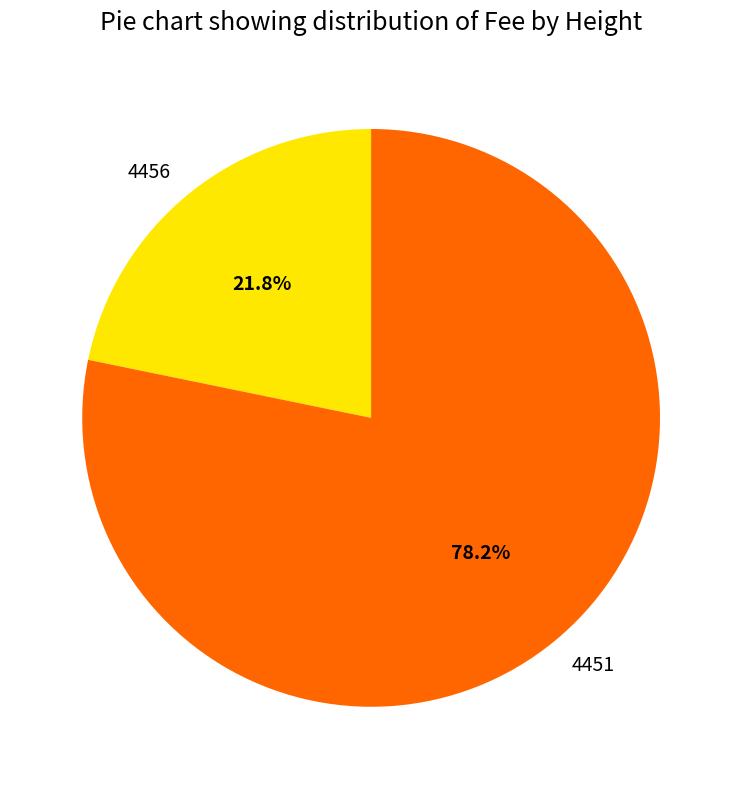

How many segments does this pie chart have?

2